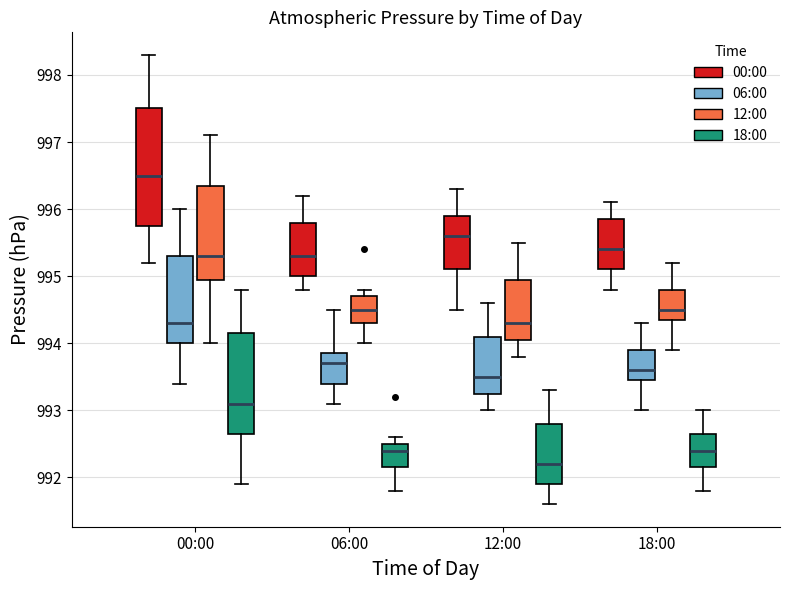

Reading left to right, transcribe this box plot: for each box, give where its median line is, the range the box spans, and where its two whiskers end, as read against the y-axis. The values are not printed on the chart, so give them approximately, as read against the axis.

00:00 (00:00): median 996.5, box 995.8 to 997.5, whiskers 995.2 to 998.3
00:00 (06:00): median 994.3, box 994.0 to 995.3, whiskers 993.4 to 996.0
00:00 (12:00): median 995.3, box 995.0 to 996.4, whiskers 994.0 to 997.1
00:00 (18:00): median 993.1, box 992.7 to 994.2, whiskers 991.9 to 994.8
06:00 (00:00): median 995.3, box 995.0 to 995.8, whiskers 994.8 to 996.2
06:00 (06:00): median 993.7, box 993.4 to 993.9, whiskers 993.1 to 994.5
06:00 (12:00): median 994.5, box 994.3 to 994.7, whiskers 994.0 to 994.8
06:00 (18:00): median 992.4, box 992.2 to 992.5, whiskers 991.8 to 992.6
12:00 (00:00): median 995.6, box 995.1 to 995.9, whiskers 994.5 to 996.3
12:00 (06:00): median 993.5, box 993.3 to 994.1, whiskers 993.0 to 994.6
12:00 (12:00): median 994.3, box 994.1 to 995.0, whiskers 993.8 to 995.5
12:00 (18:00): median 992.2, box 991.9 to 992.8, whiskers 991.6 to 993.3
18:00 (00:00): median 995.4, box 995.1 to 995.9, whiskers 994.8 to 996.1
18:00 (06:00): median 993.6, box 993.5 to 993.9, whiskers 993.0 to 994.3
18:00 (12:00): median 994.5, box 994.4 to 994.8, whiskers 993.9 to 995.2
18:00 (18:00): median 992.4, box 992.2 to 992.7, whiskers 991.8 to 993.0